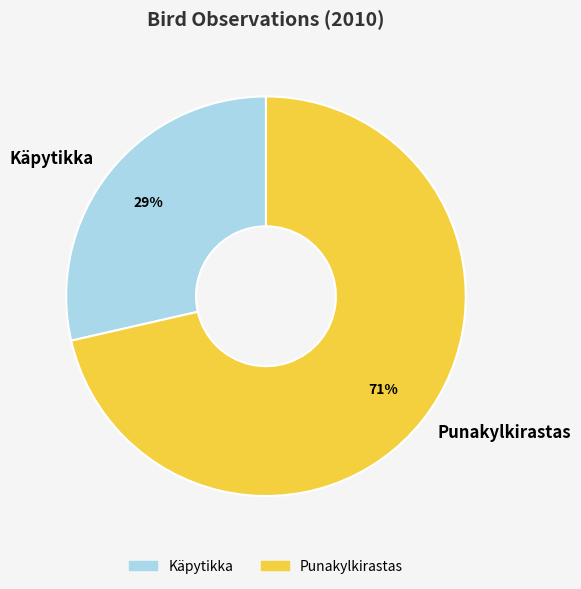

Is the sum of Käpytikka and Punakylkirastas greater than half?

Yes